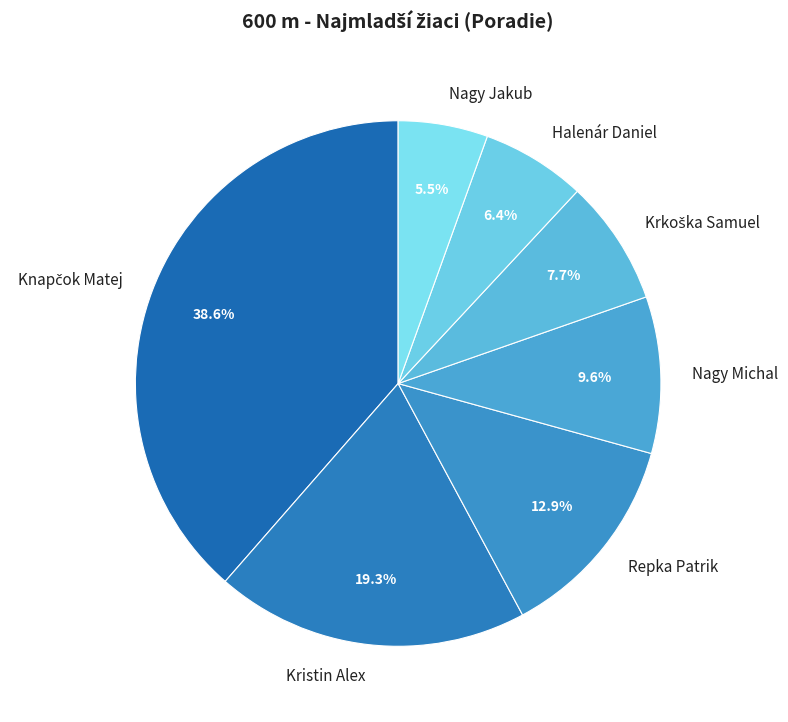

What is the smallest slice in the pie chart?

Nagy Jakub